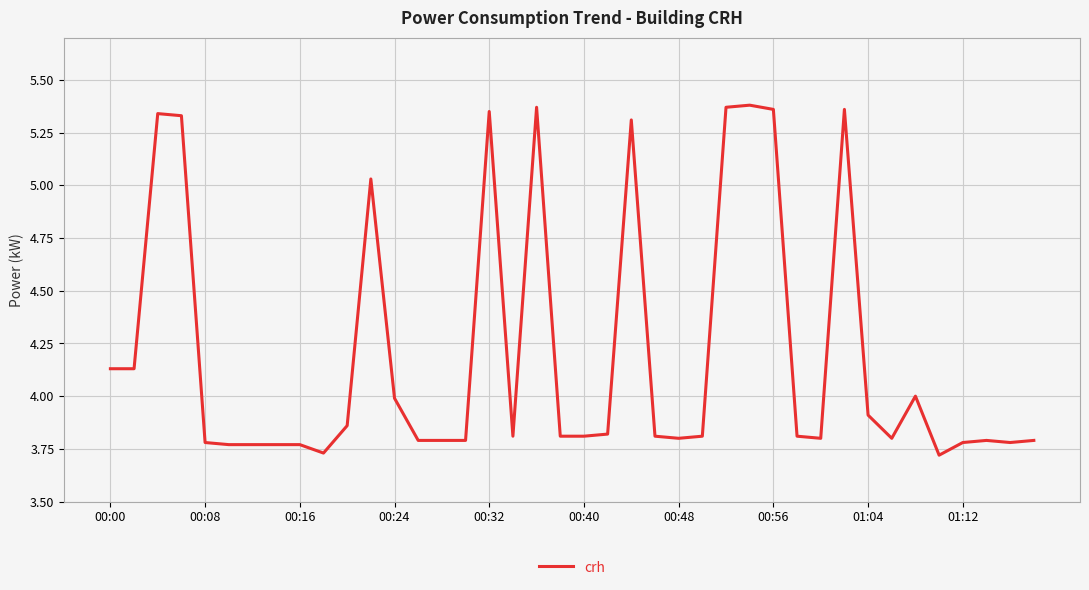

What is the difference between the maximum and minimum values?

1.7